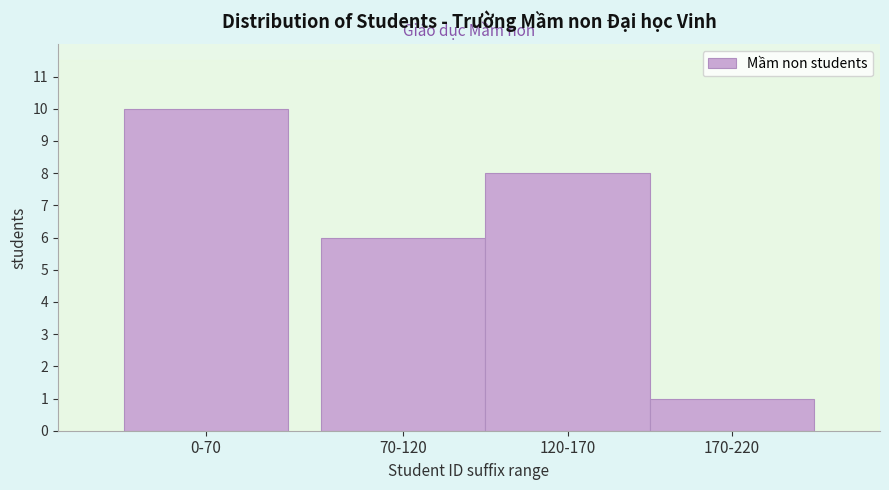

Reading right to left, list all the values displayed in this chart.

170-220=1	120-170=8	70-120=6	0-70=10